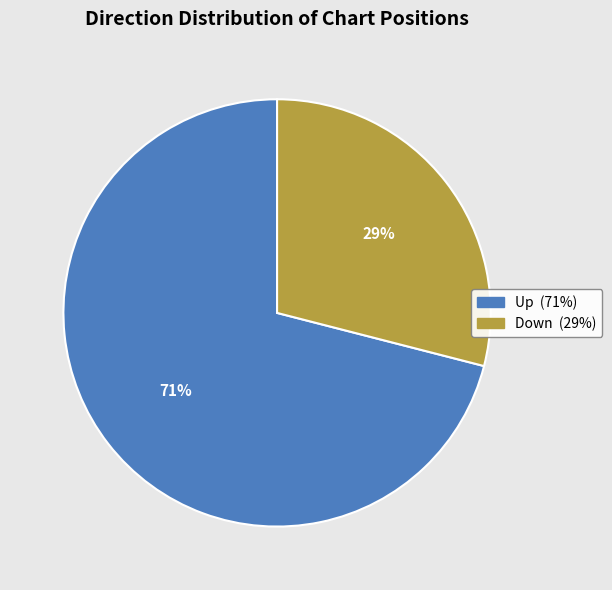

What percentage is the Up slice, to the nearest percent?

71%